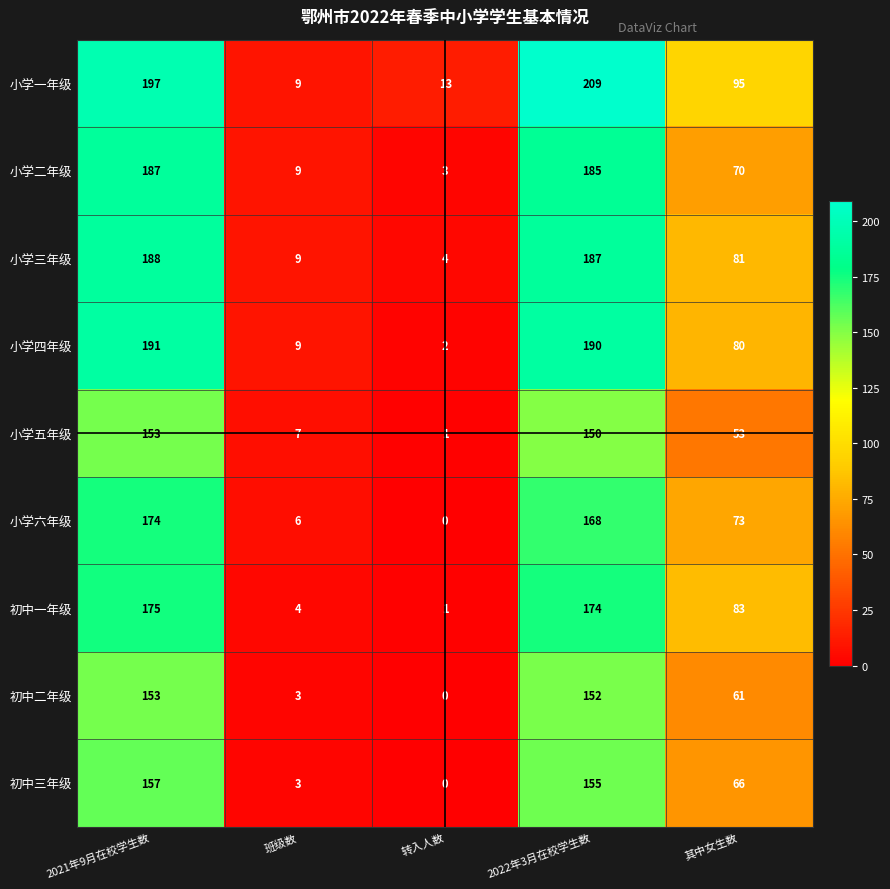

How many distinct data groups are displayed?

9